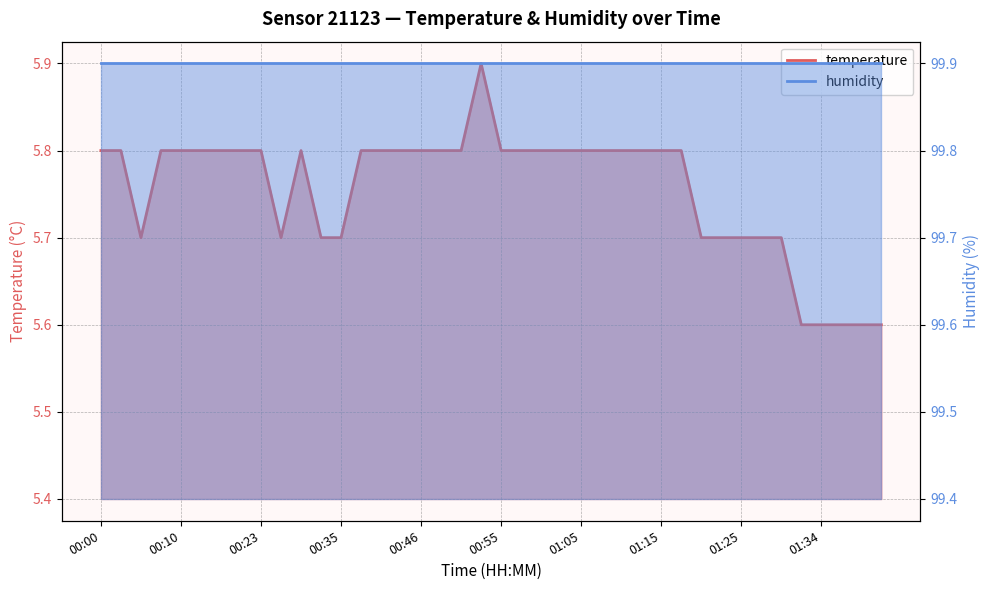

Which category has the lowest value across all series?

01:32